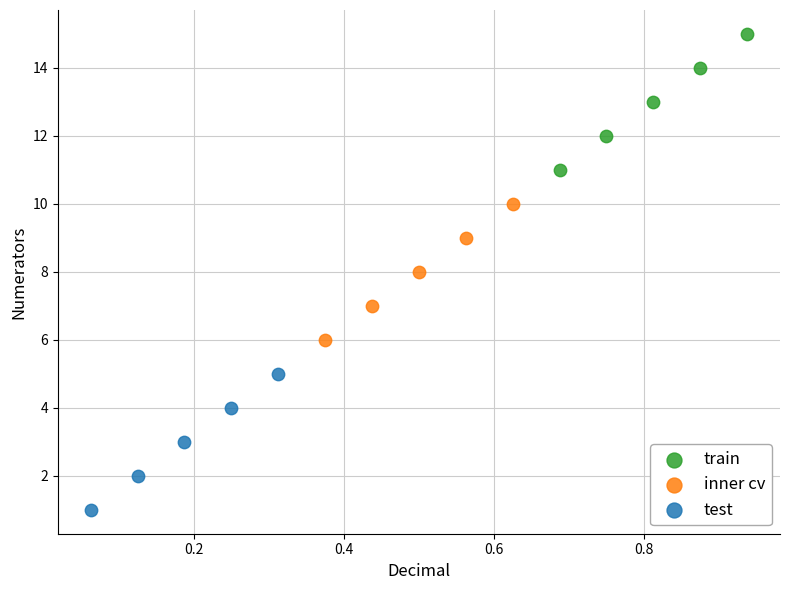

Which series contains the highest Y value?

train